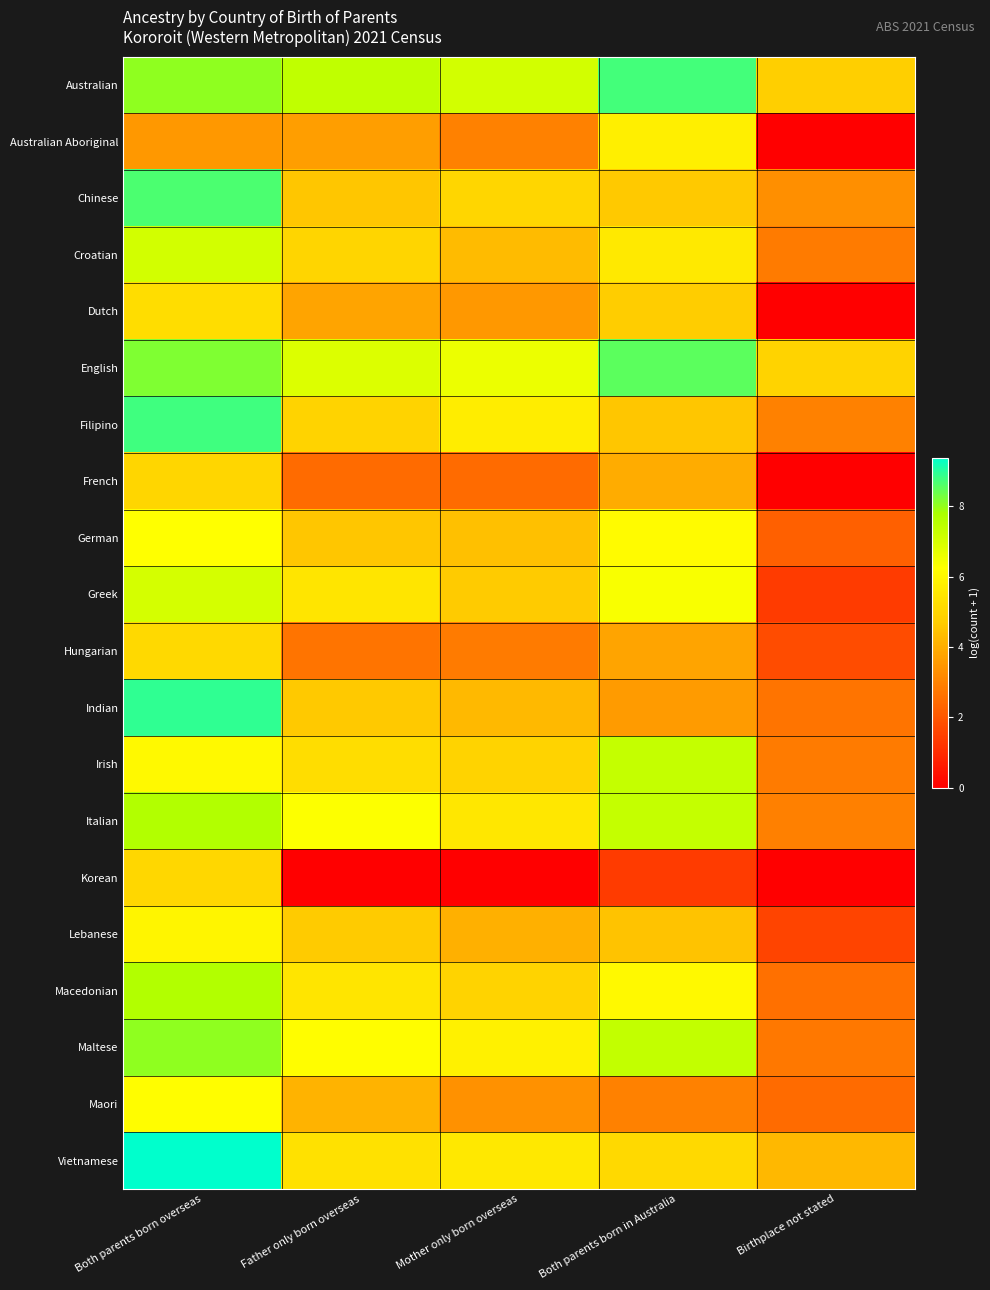

What is the difference between the highest and lowest values at Father only born overseas?

7.4